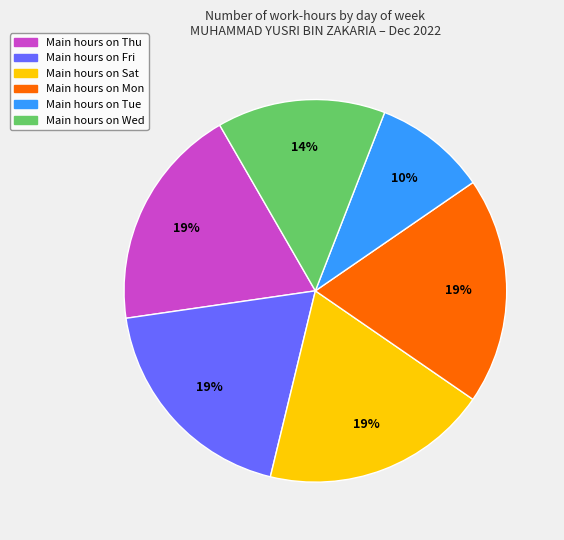

To the nearest percent, what is the average slice percentage?

17%